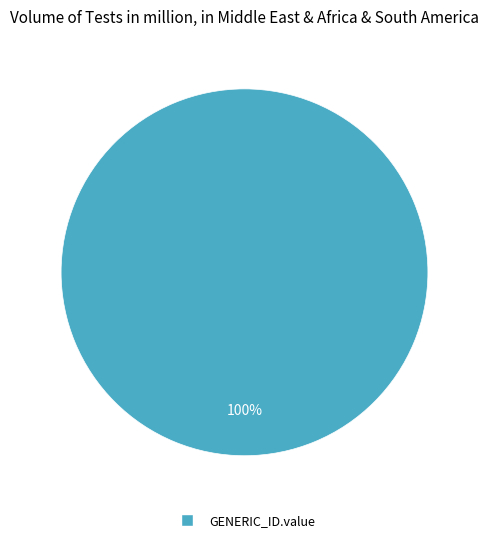

Is there any slice that represents more than half of the pie?

Yes